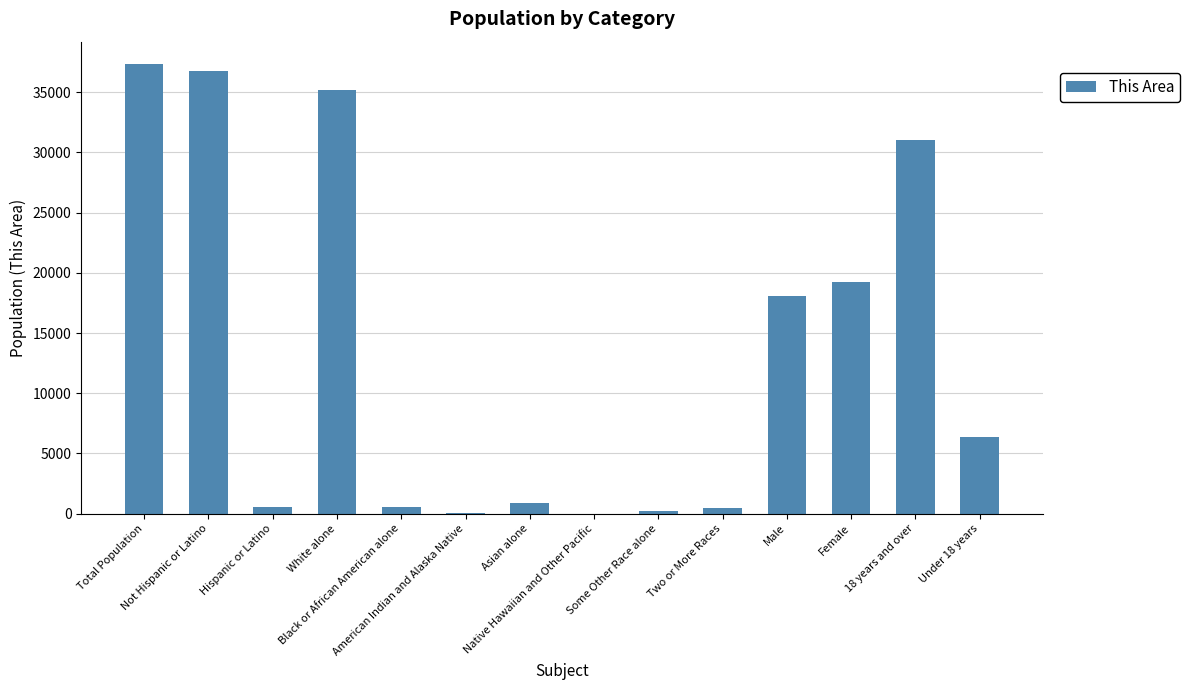

How many categories are shown in the chart?

14